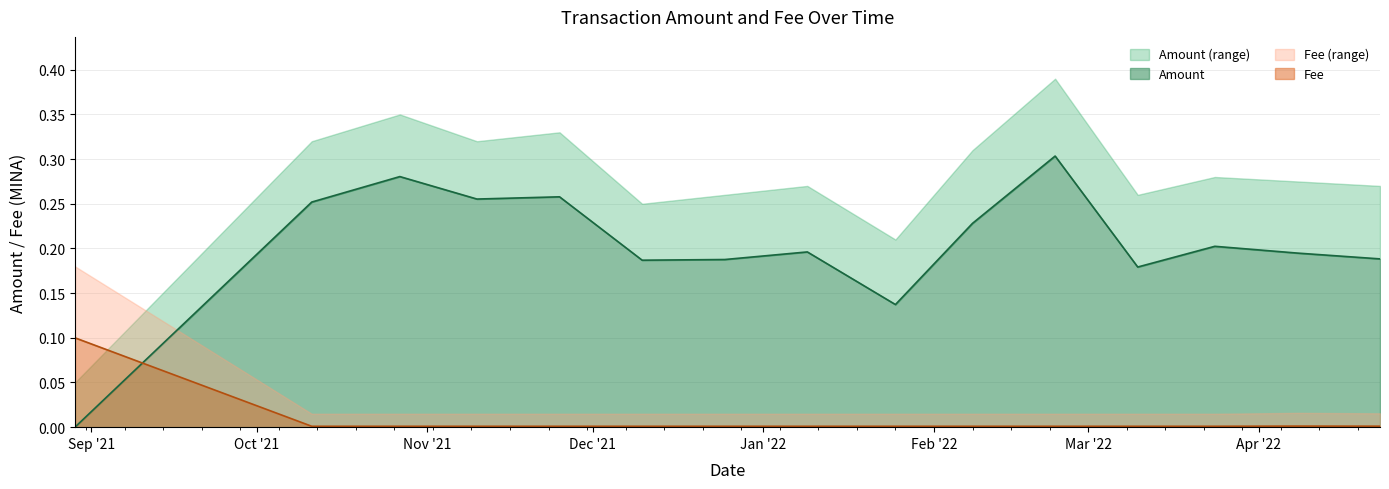

At which category is the sum across all series the highest?

2022-02-23